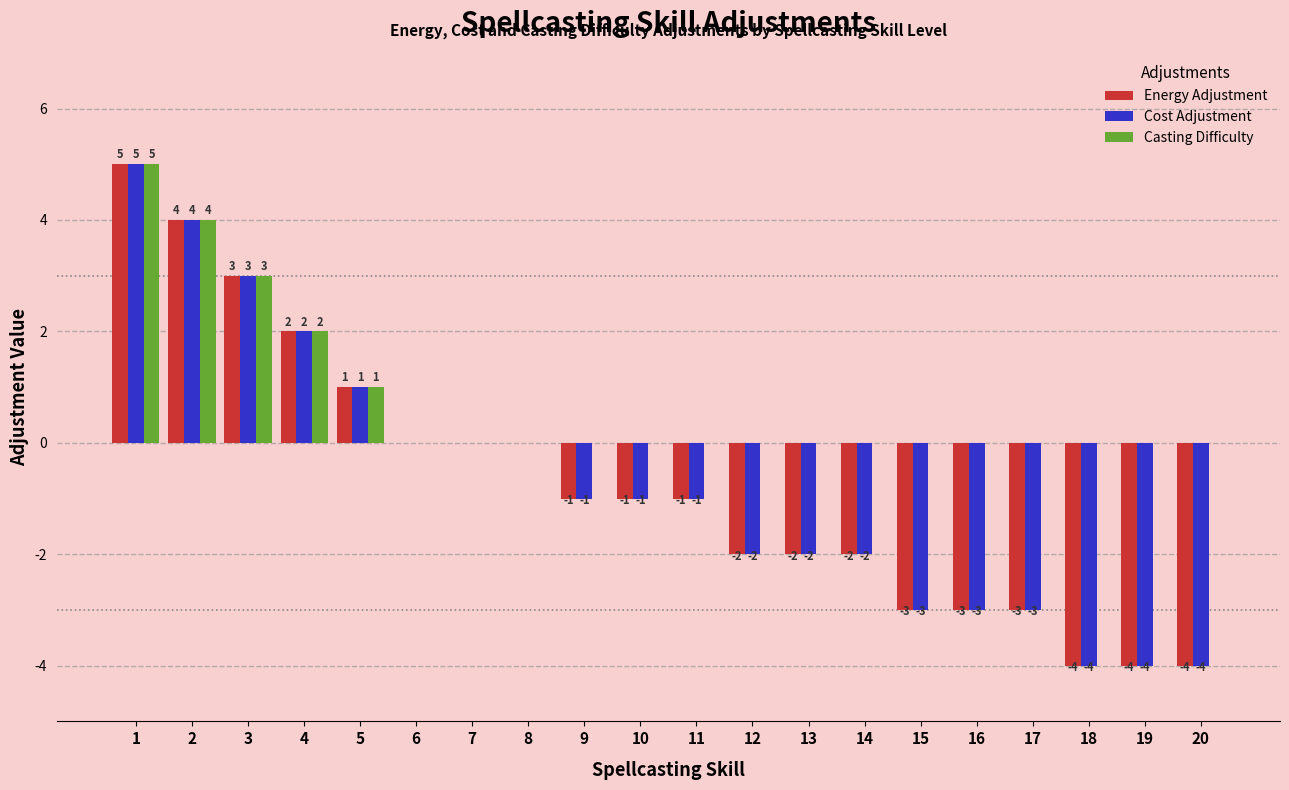

At which category does the chart reach its peak across all series?

1